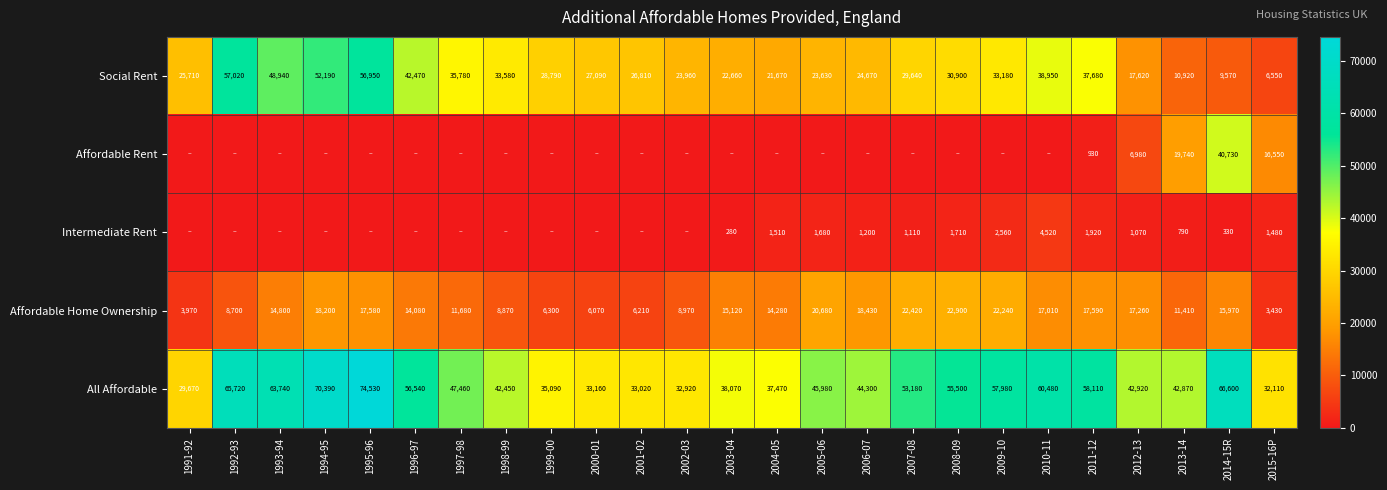

List the labels in order of Social Rent value, smallest first.

2015-16P, 2014-15R, 2013-14, 2012-13, 2004-05, 2003-04, 2005-06, 2002-03, 2006-07, 1991-92, 2001-02, 2000-01, 1999-00, 2007-08, 2008-09, 2009-10, 1998-99, 1997-98, 2011-12, 2010-11, 1996-97, 1993-94, 1994-95, 1995-96, 1992-93